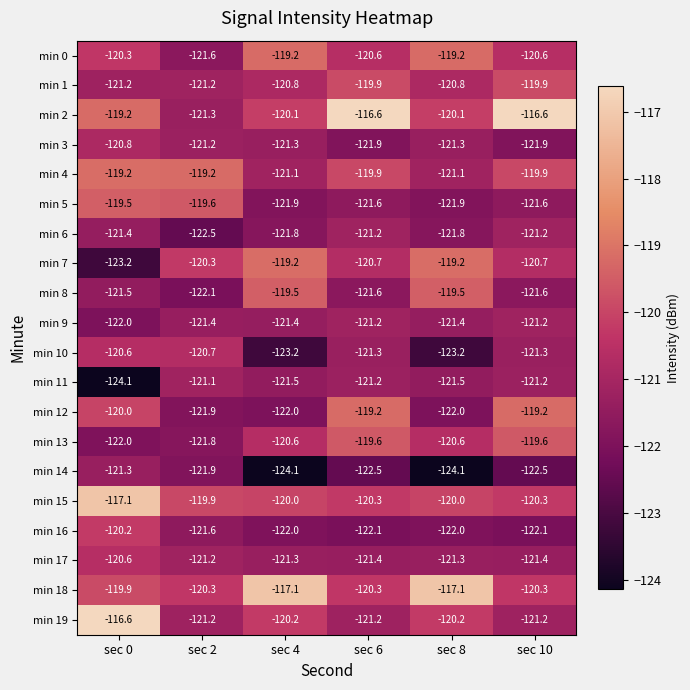

Which series has the largest total across all categories?

min 2